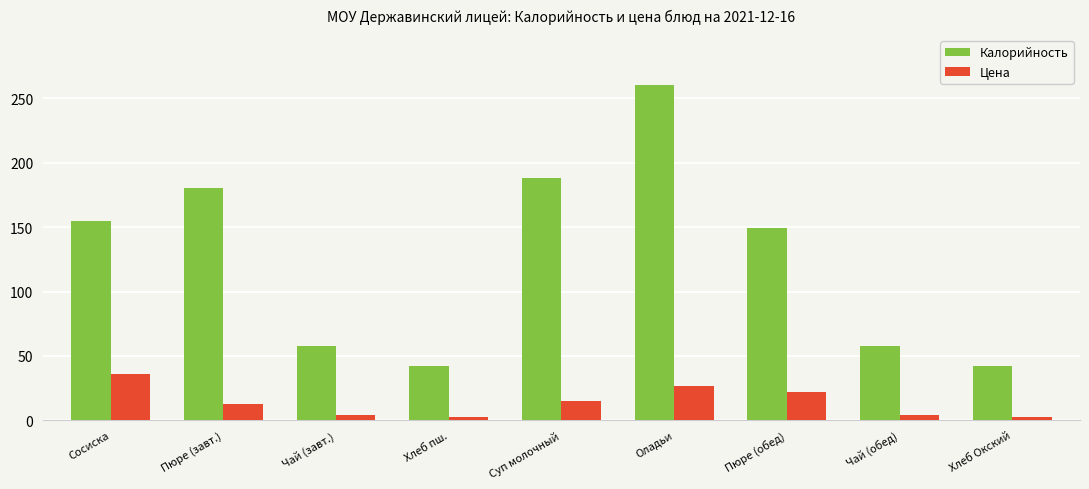

What are all the series names shown in the legend?

Калорийность, Цена